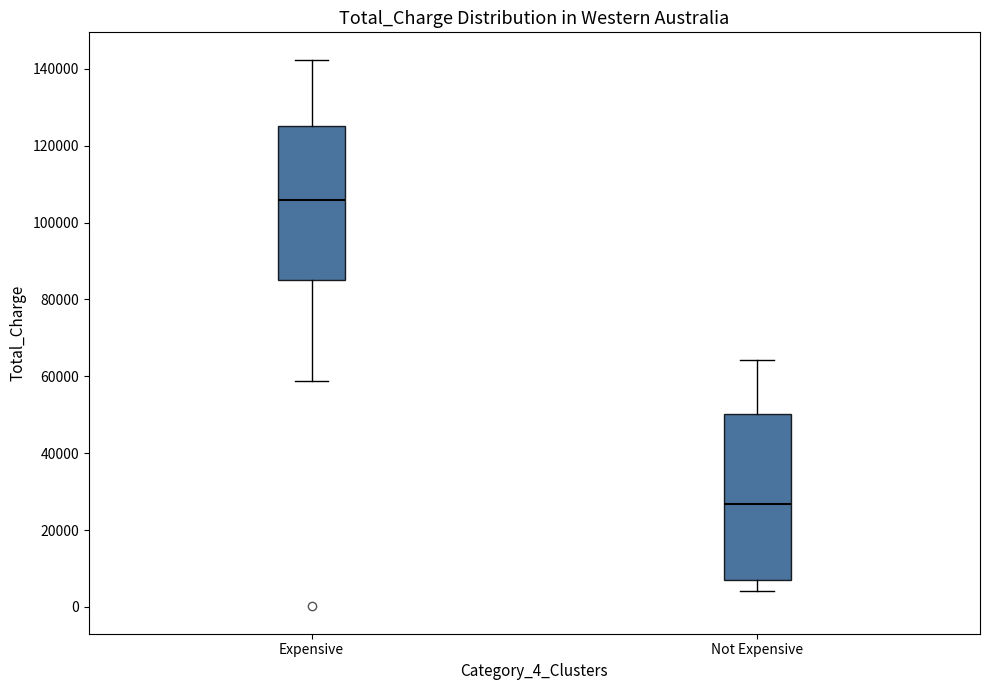

Which box has the lowest median line?

Not Expensive